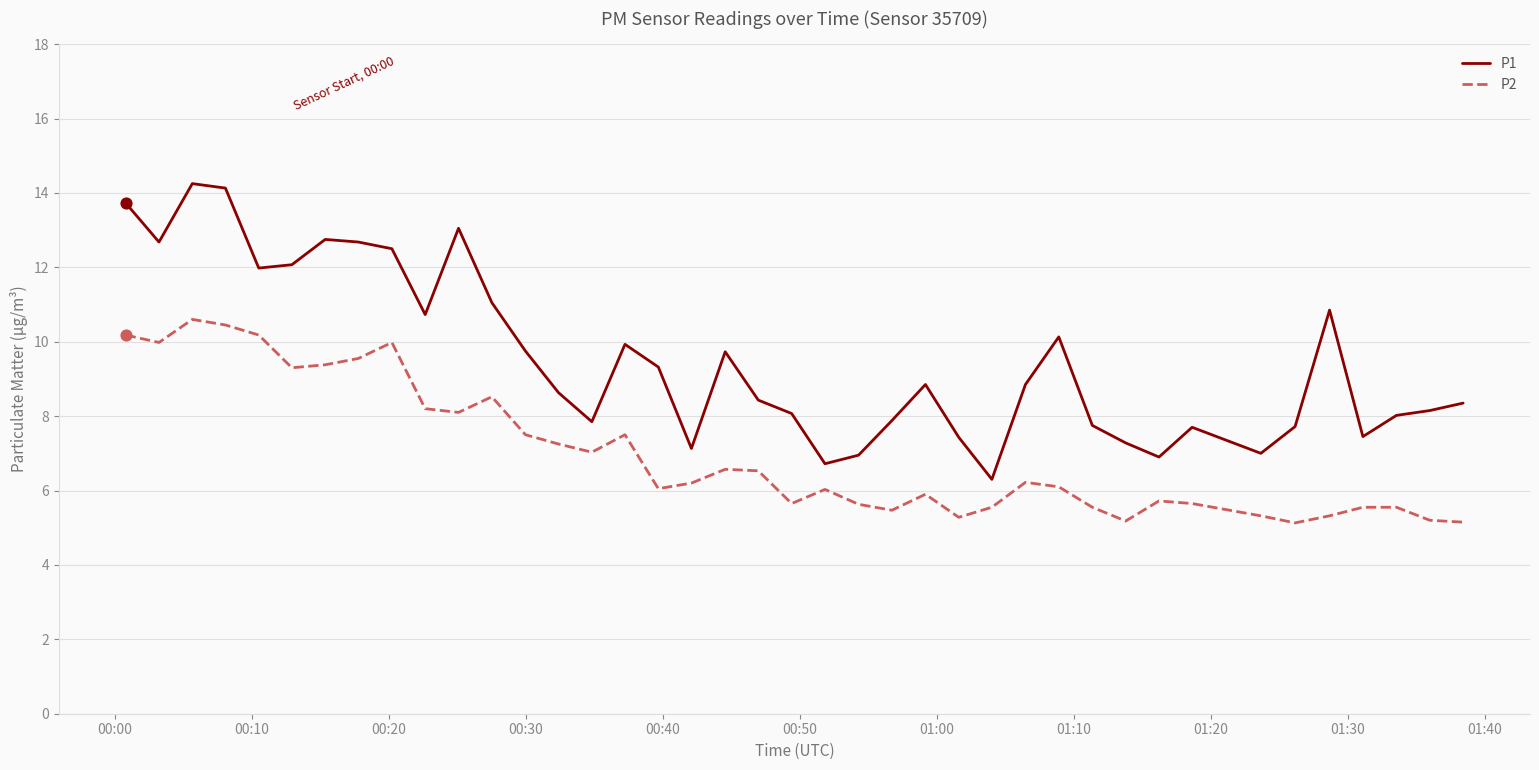

Which series has the largest total across all categories?

P1